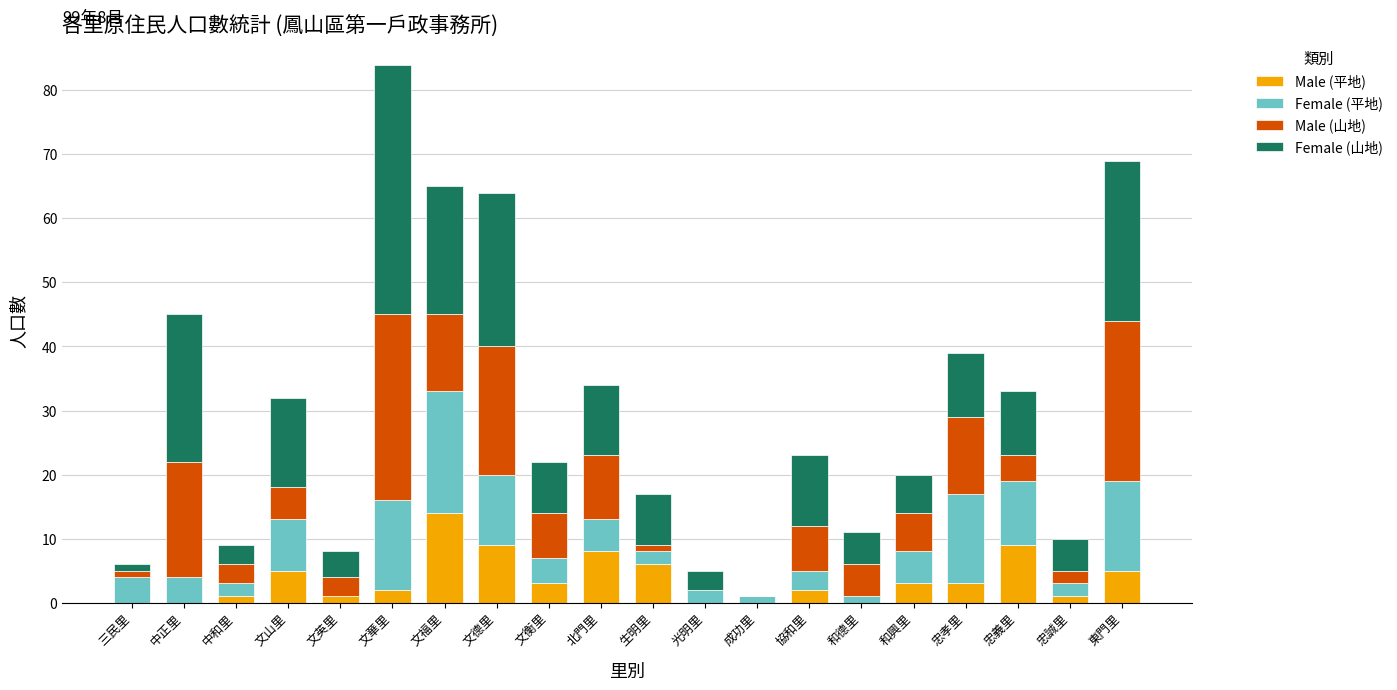

What are all the series names shown in the legend?

Male (平地), Female (平地), Male (山地), Female (山地)